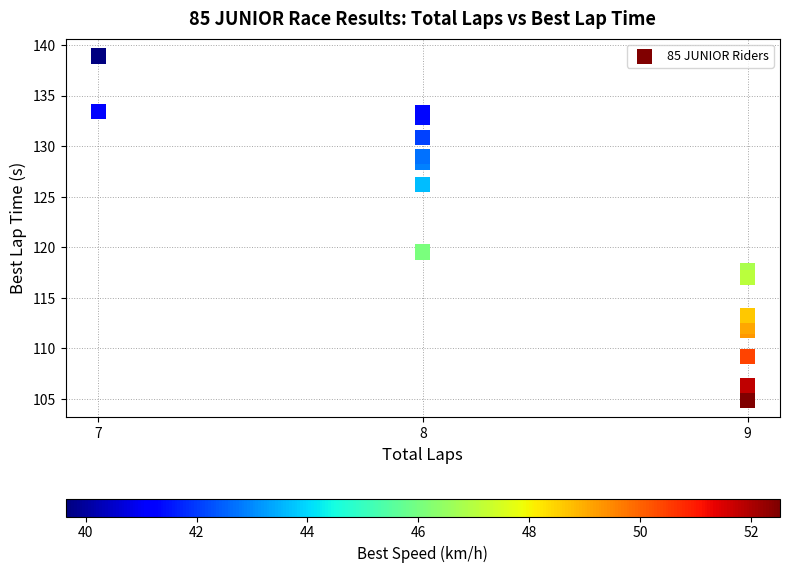

What Y value in the scatter plot is closest to 121?

119.5